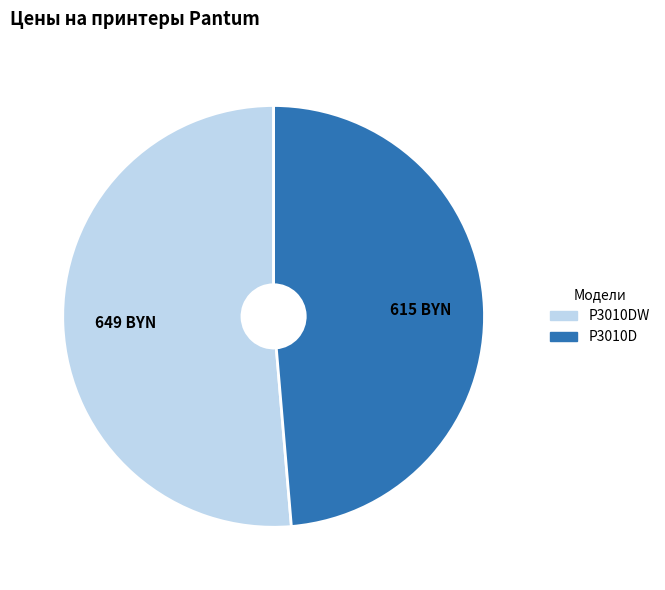

Count the number of slices in the pie.

2